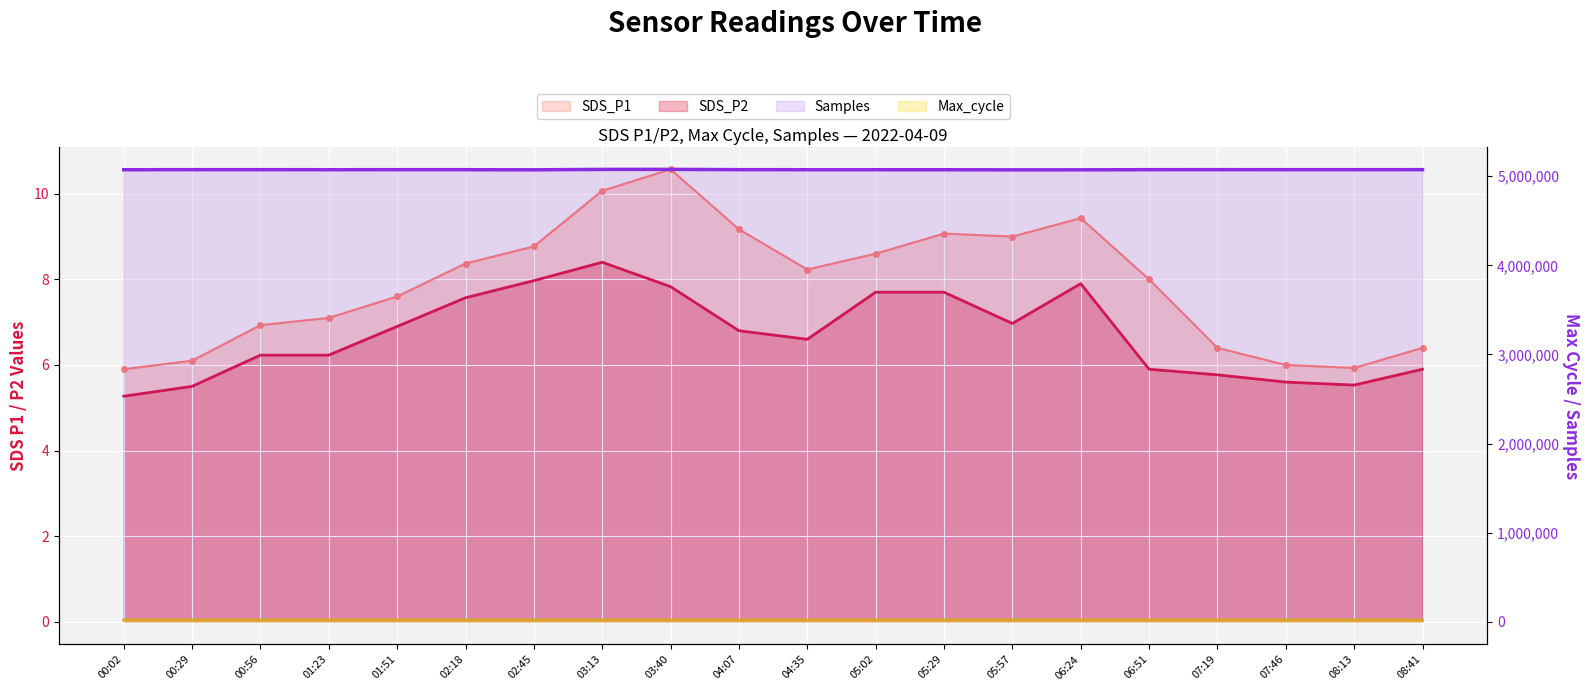

List the series in order of their peak value, highest first.

Samples, Max_cycle, SDS_P1, SDS_P2